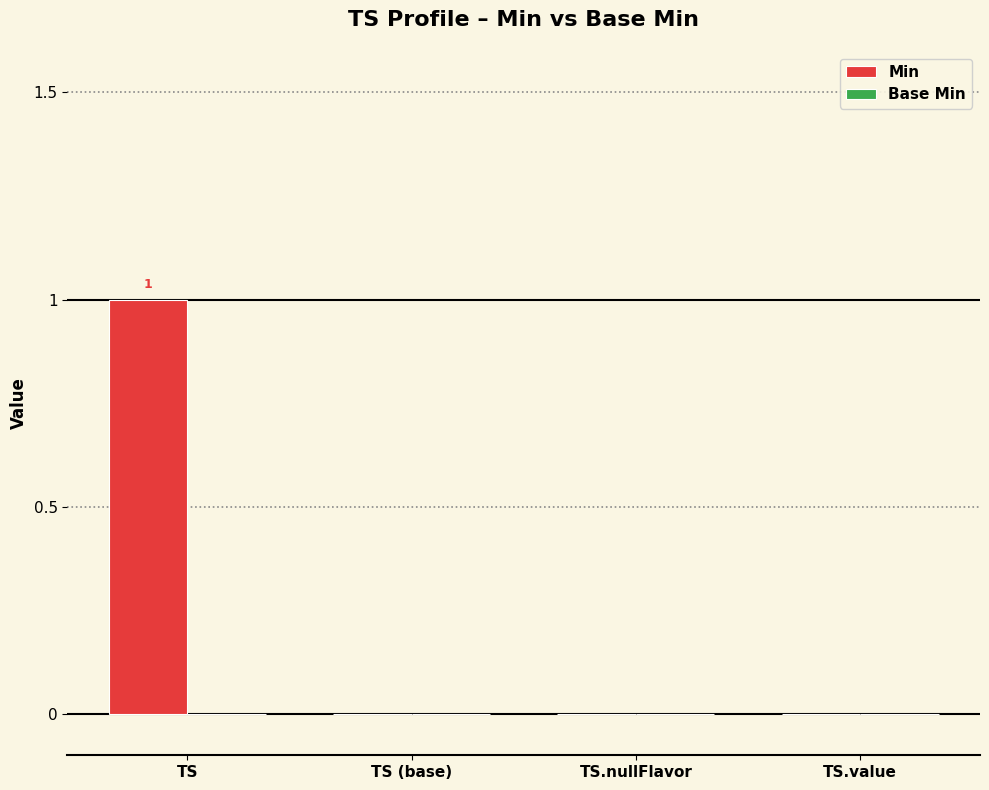

Reading right to left, what are all the values shown in this chart?

TS.value=0	TS.nullFlavor=0	TS (base)=0	TS=1